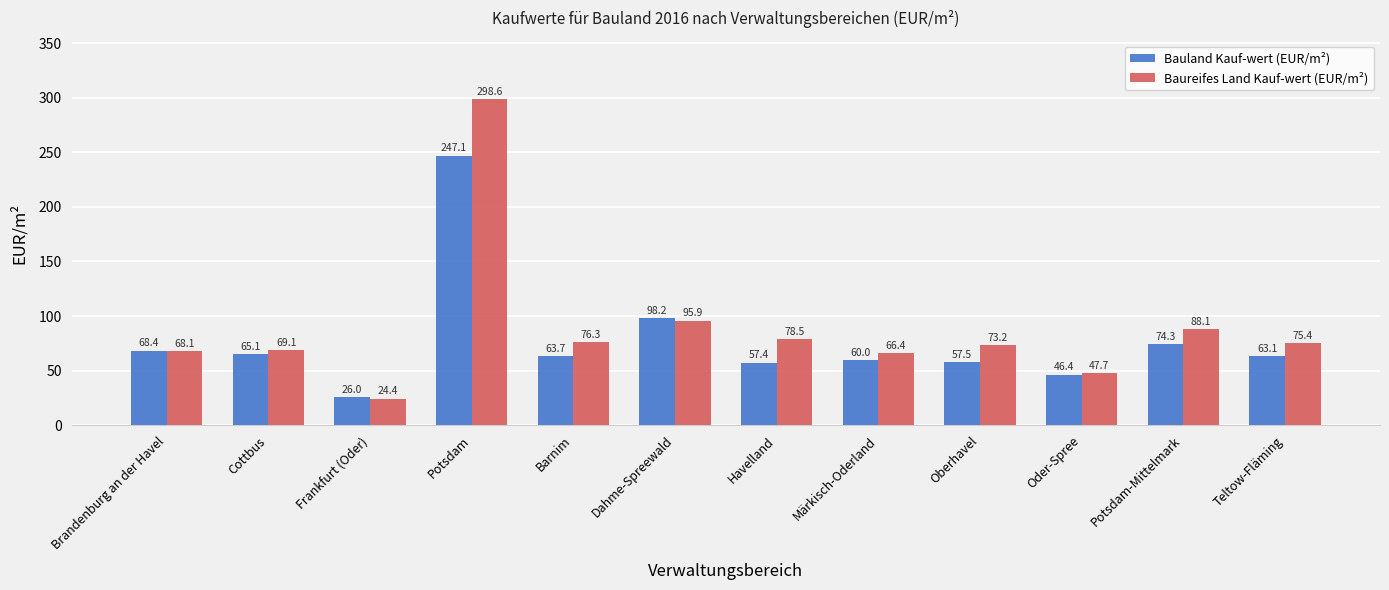

True or false: Bauland Kauf-wert (EUR/m²) has a value of 74.3 at Potsdam-Mittelmark.

True